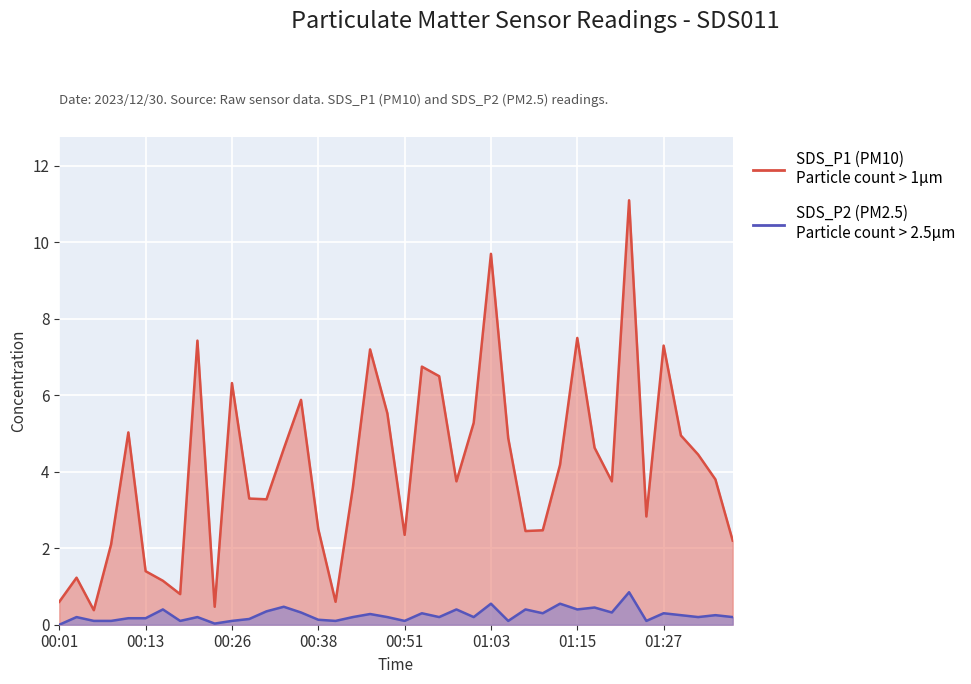

At which category does SDS_P2 reach its first local valley?

00:18